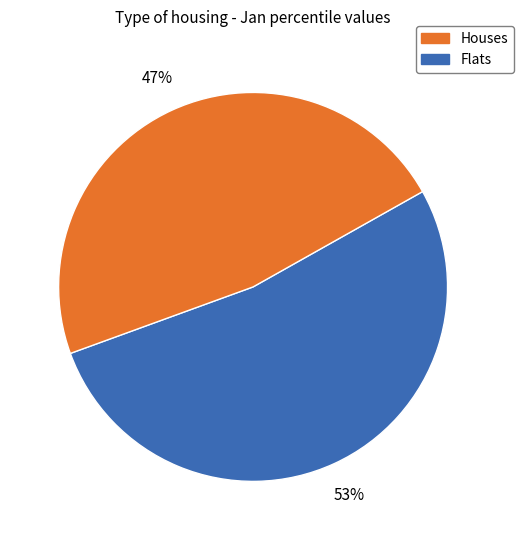

Is there any slice that represents more than half of the pie?

Yes